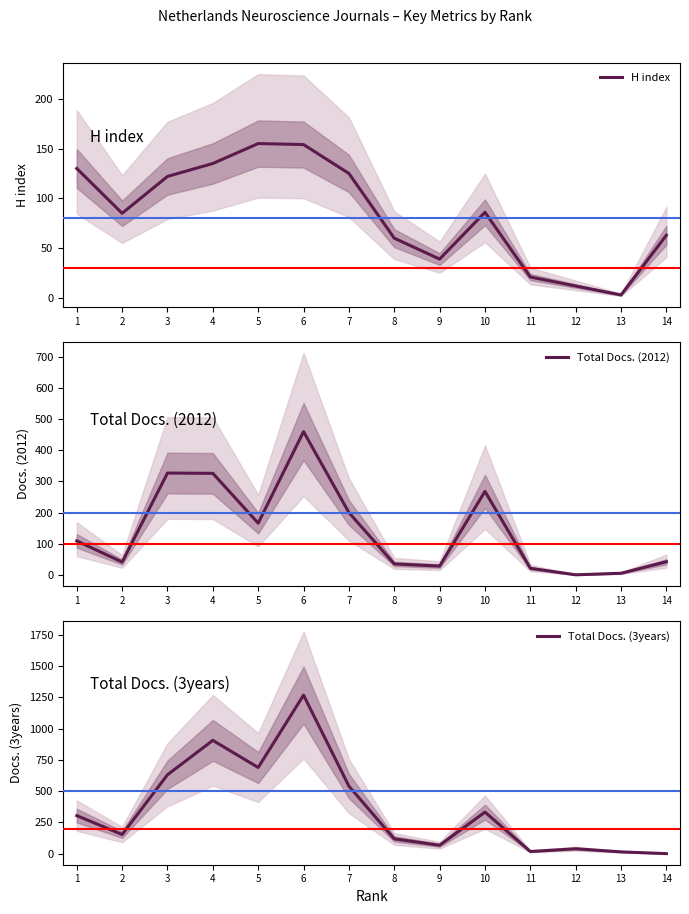

The value of Total Docs. (3years) at 13 is 14. True or false?

True